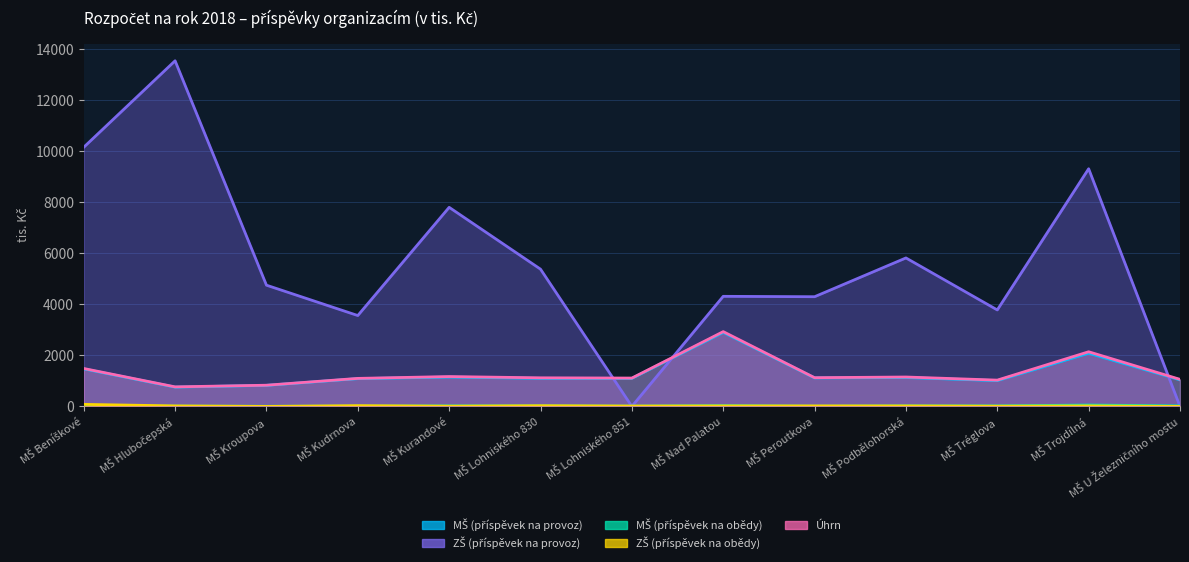

True or false: Úhrn has a value of 2883.1 at MŠ Trojdílná.

False